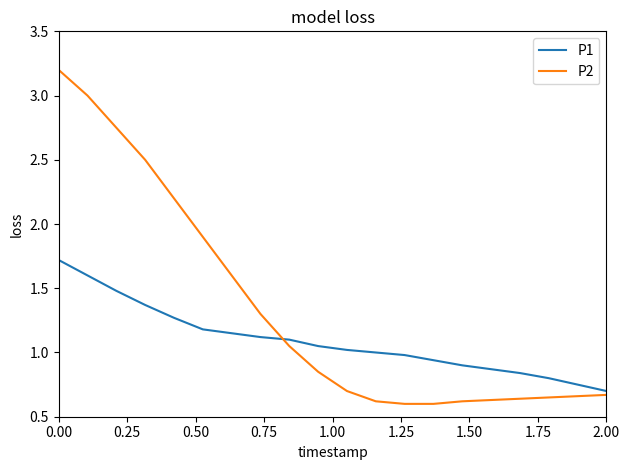

Which series has the largest total across all categories?

P2